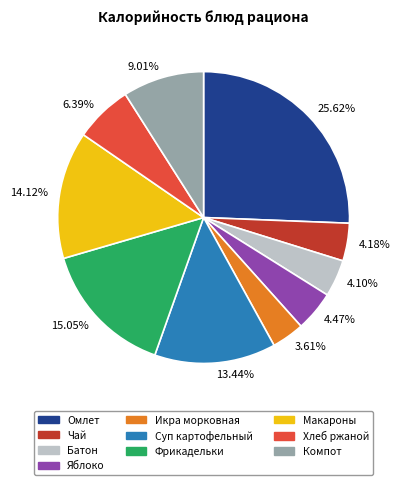

Which has a higher value, 15.05% or 6.39%?

15.05%